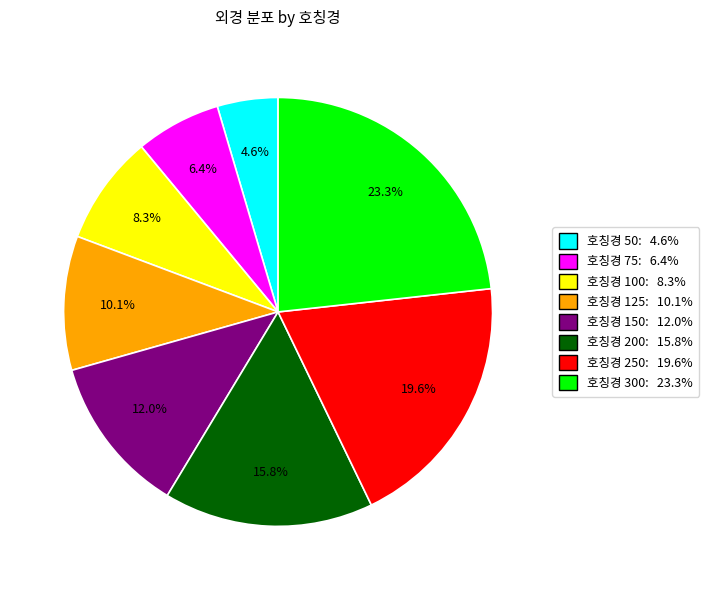

How much of the chart is everything except 호칭경 100: 8.3%?

91.7%